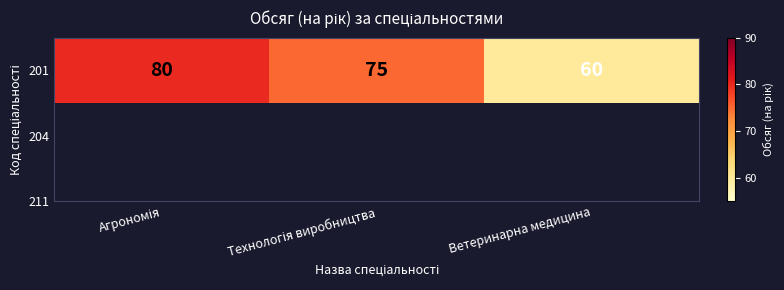

What is the smallest value displayed?

60